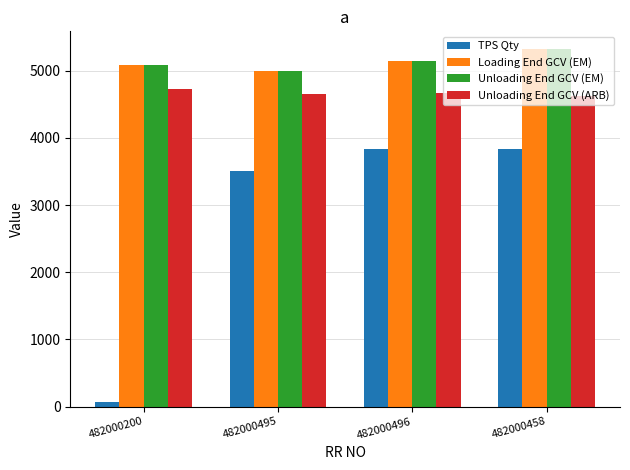

What is the label of the 3rd bar from the right?

482000495